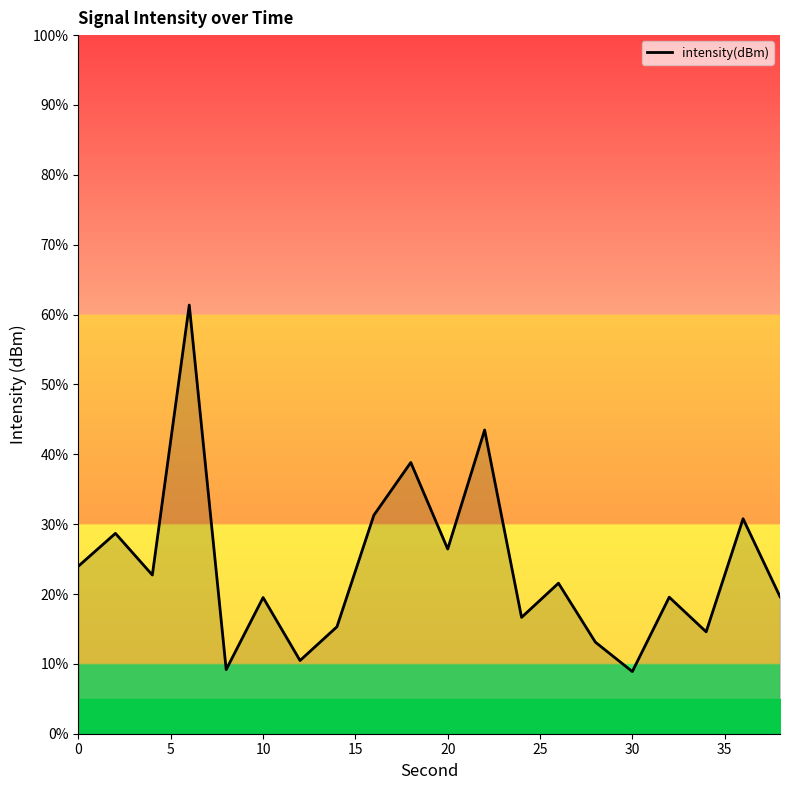

What is the minimum value shown in the chart?

8.9